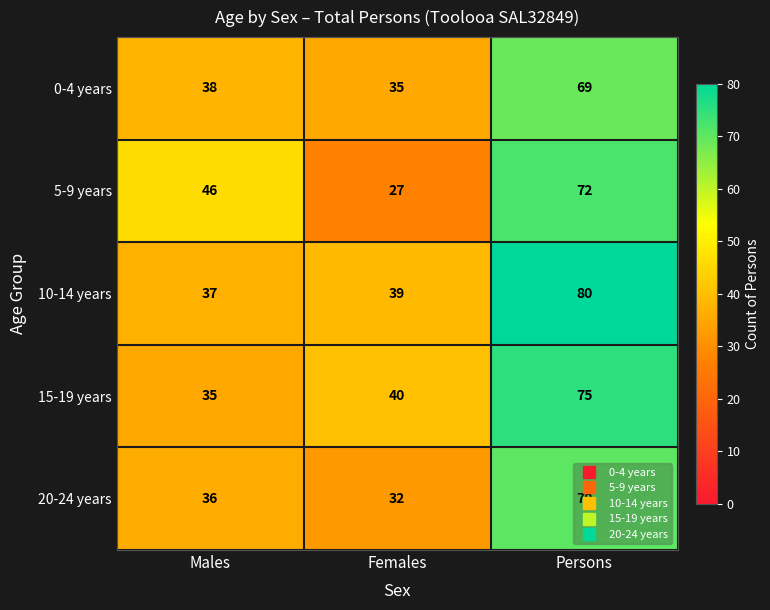

What is the highest value of the 5-9 years series?

72